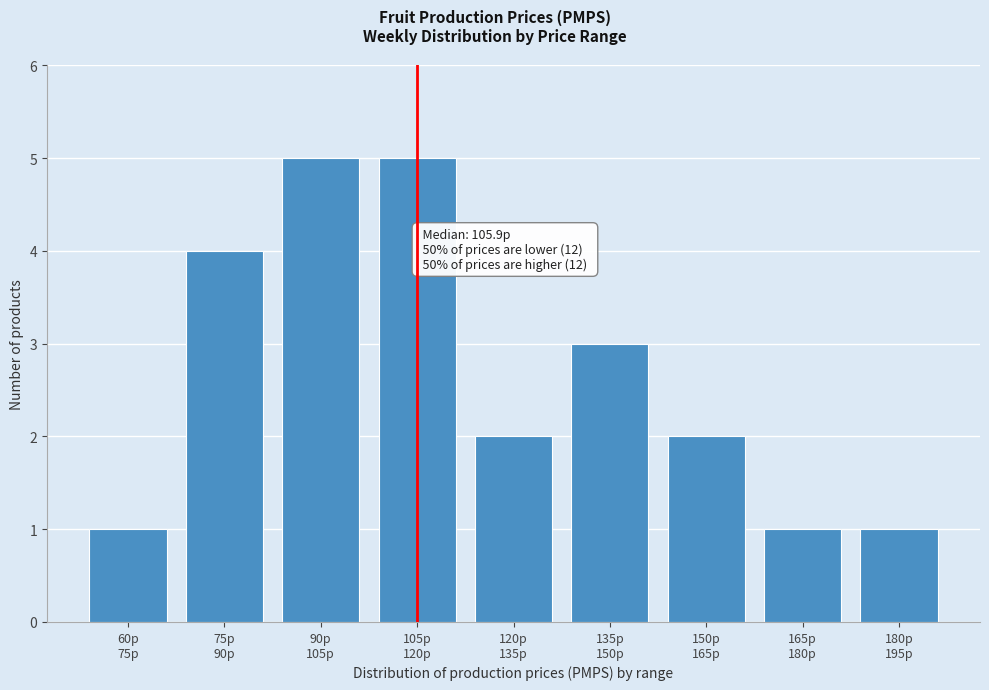

Reading left to right, list all the values displayed in this chart.

1	4	5	5	2	3	2	1	1